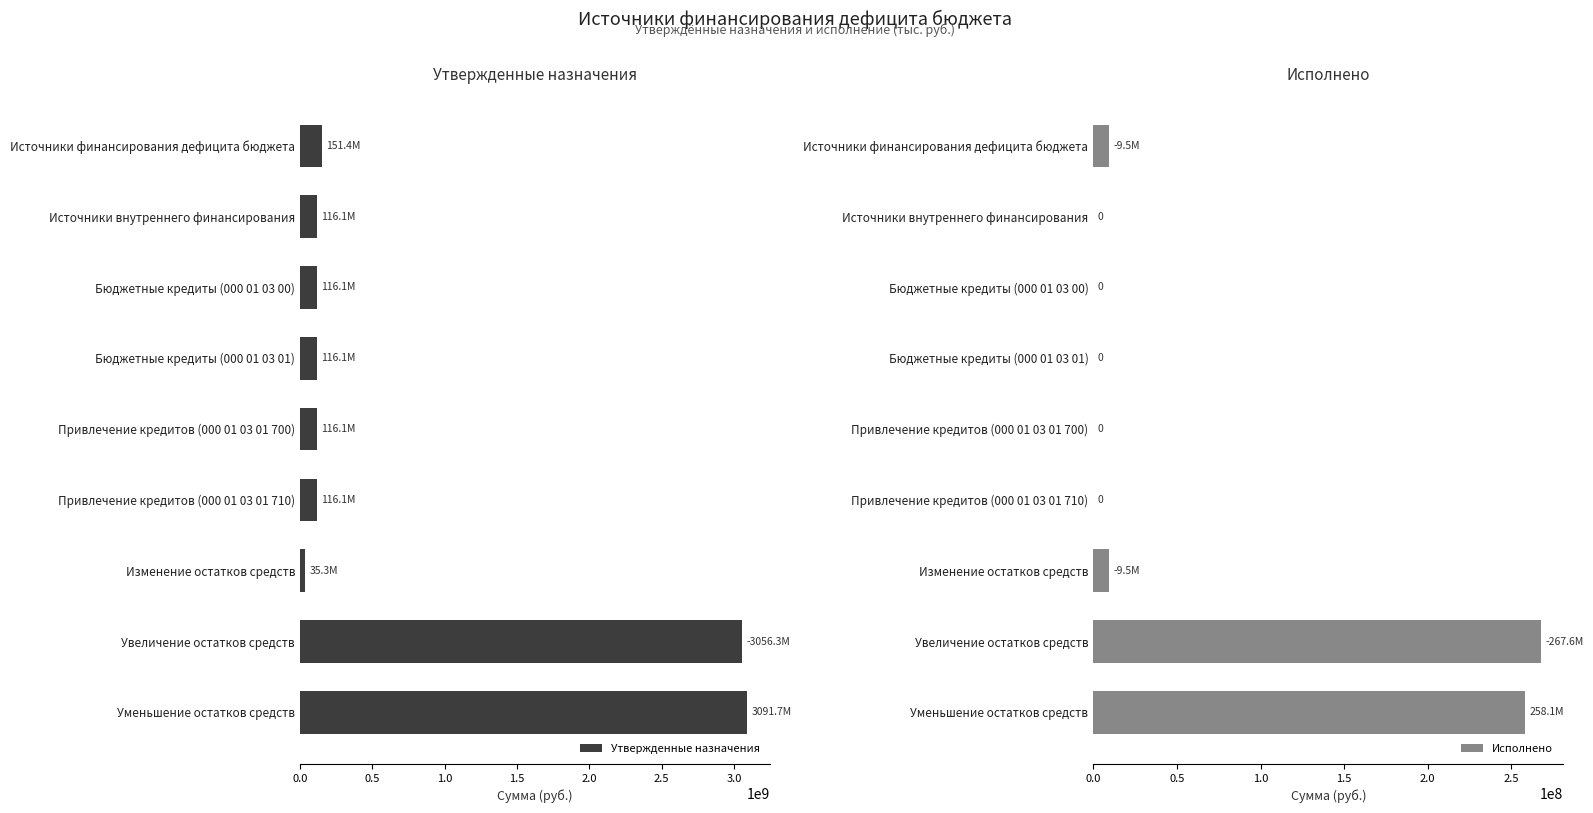

What is the difference between the second highest and minimum values in the Утвержденные назначения series?

3021002300